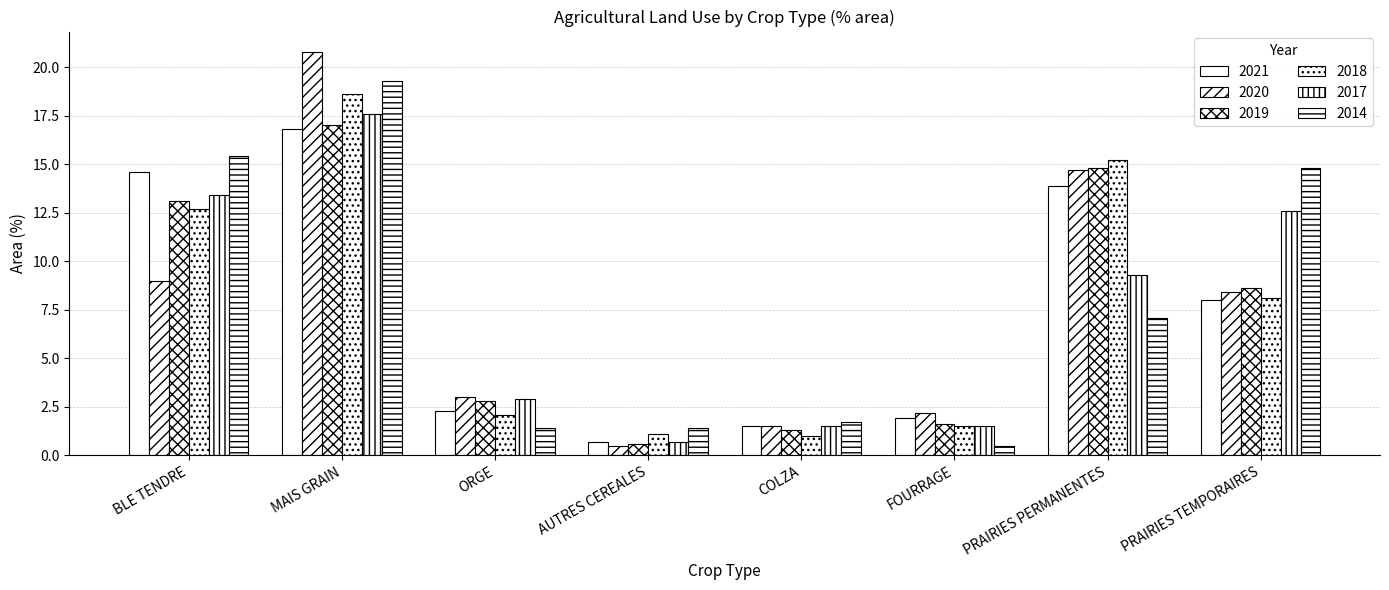

How many data points in 2017 are above 9?

4